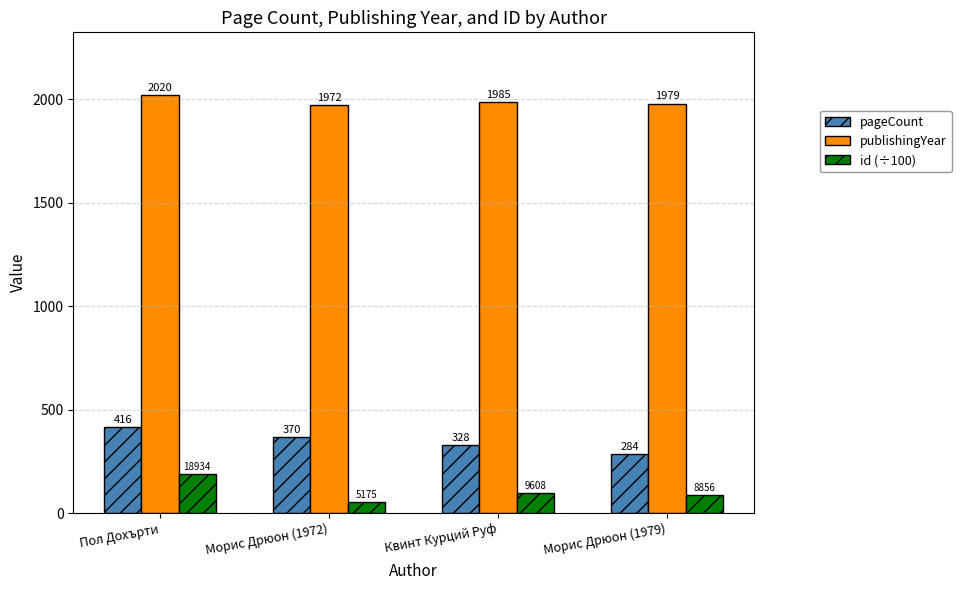

What is the label of the 4th bar from the left?

Морис Дрюон (1979)